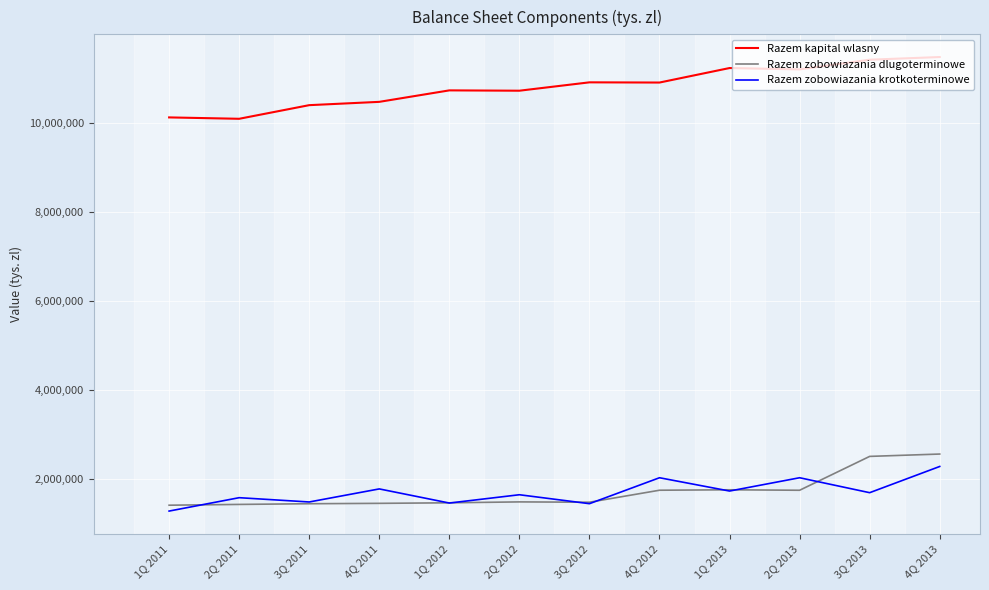

True or false: Razem zobowiazania dlugoterminowe and Razem kapital wlasny cross at least once.

False